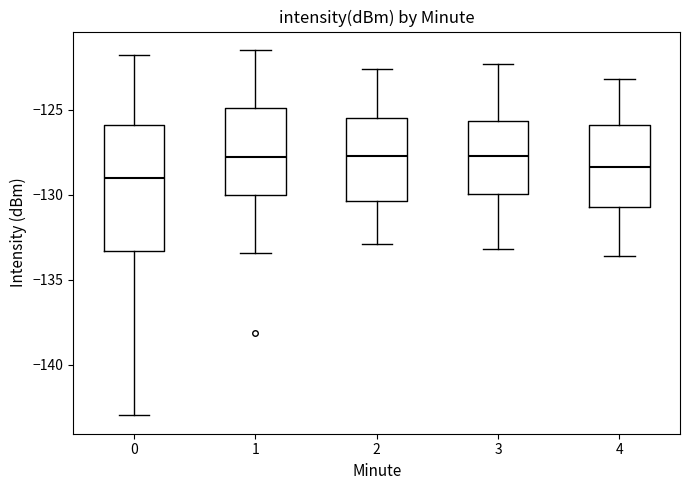

Where is the lower edge of the box at x = 4 on the y-axis? The values are not printed on the chart, so give them approximately, as read against the axis.

-130.5